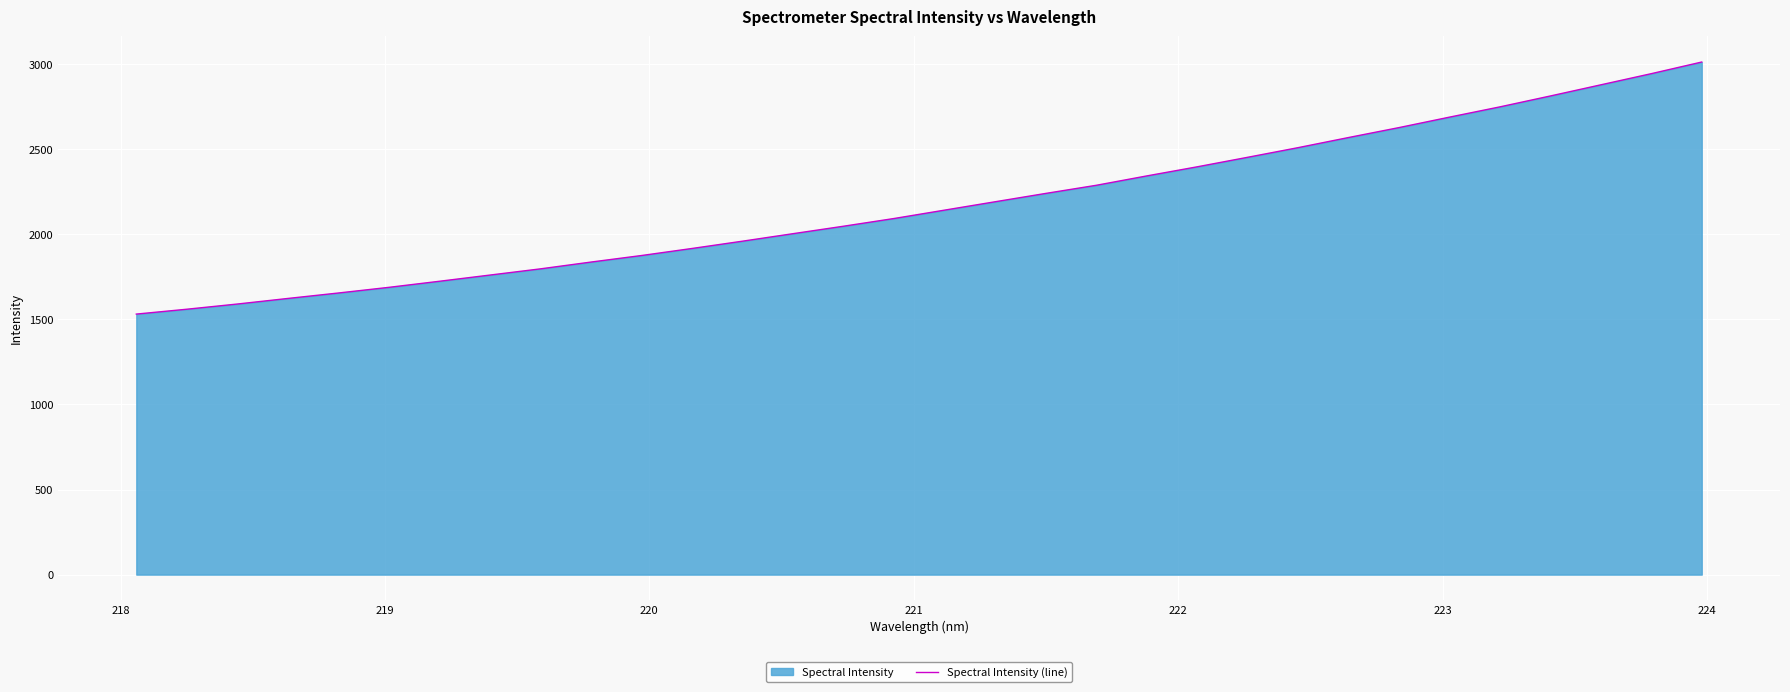

What is the difference between the maximum and minimum values?

1481.4